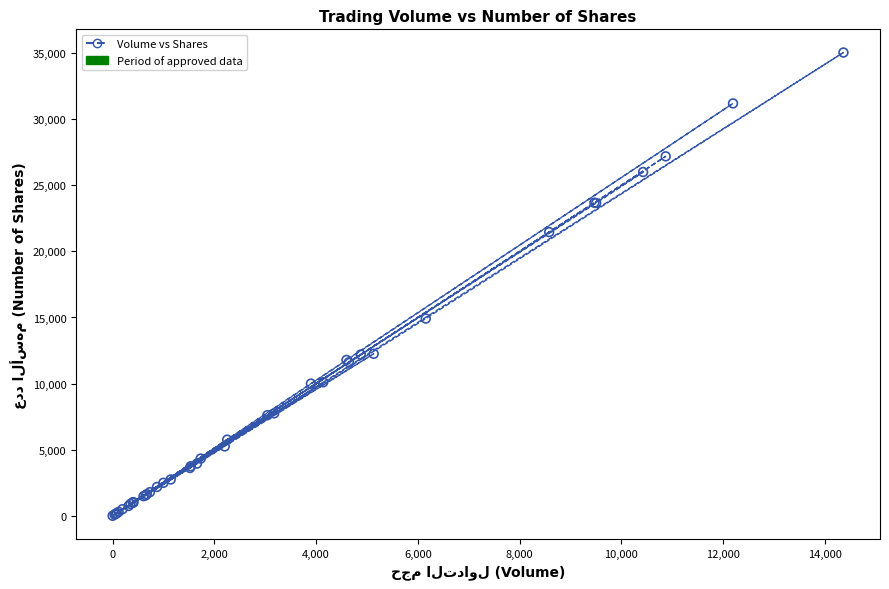

What Y value in the scatter plot is closest to 17521?

14920